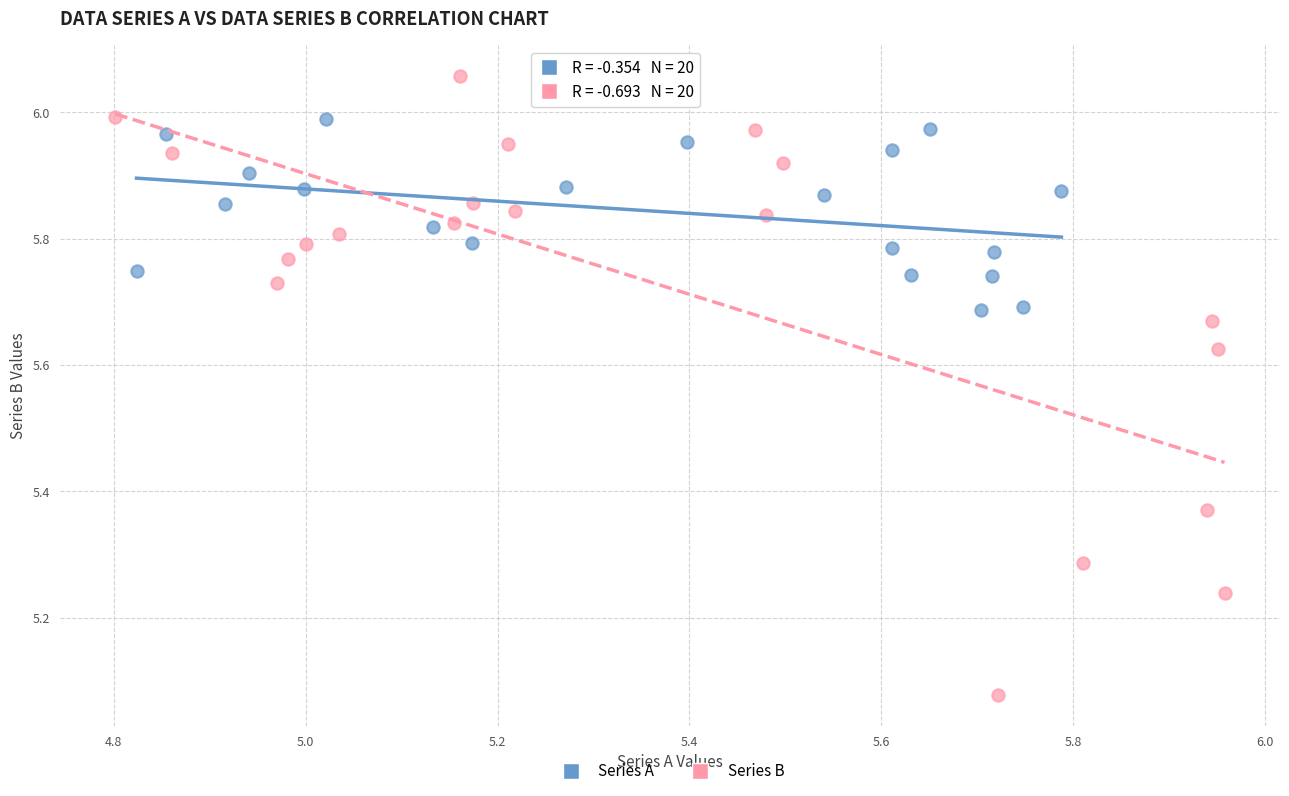

Which series reaches the minimum Y coordinate?

Series B